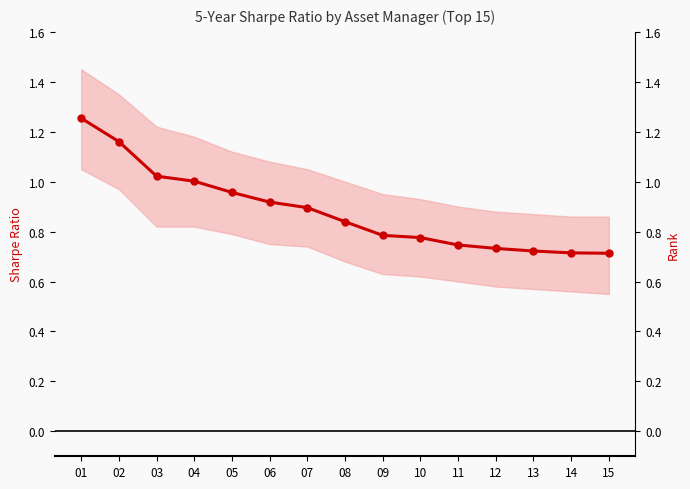

How many categories are shown in the chart?

15